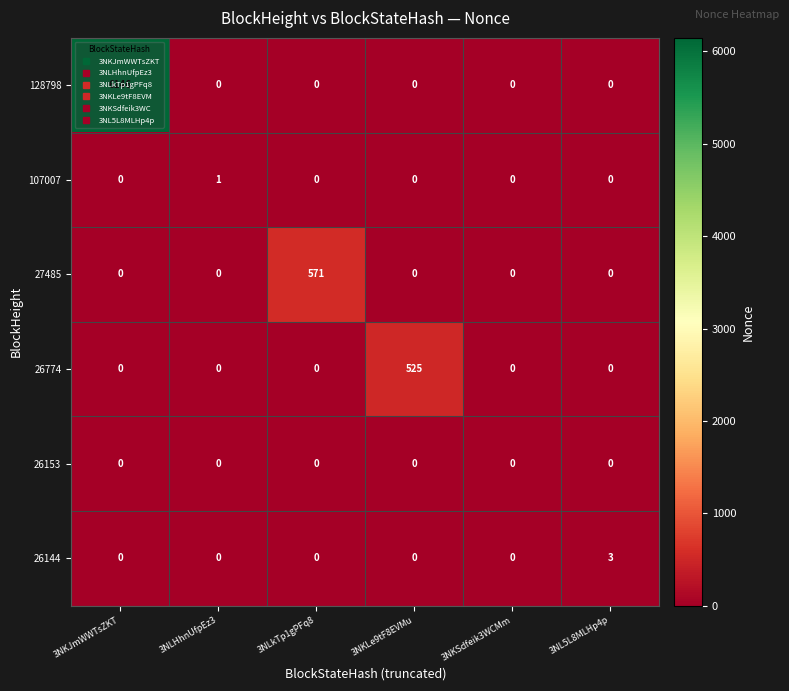

Is it true that 27485 equals 0 at 3NLHhnUfpEz3?

True